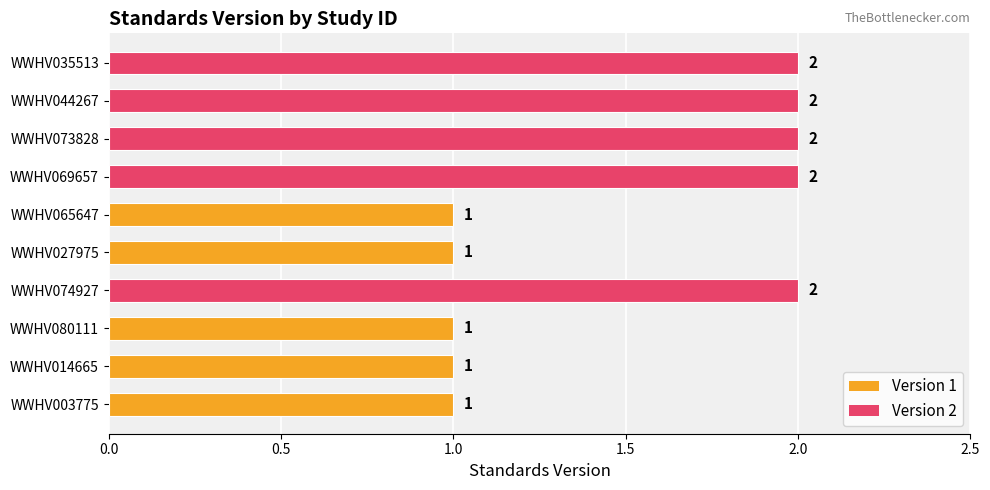

How many data points are less than 2?

5